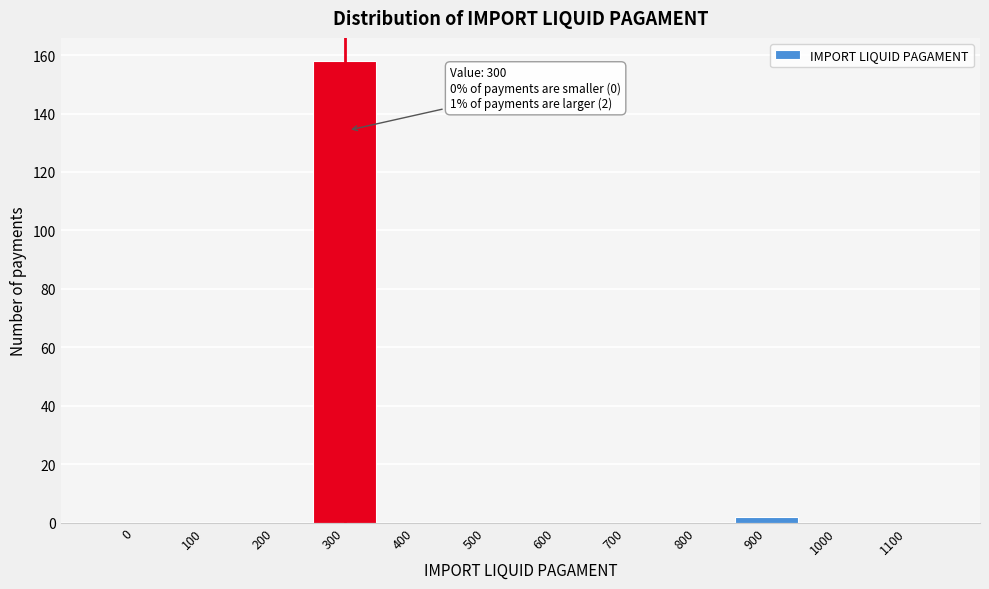

Reading left to right, what are all the values shown in this chart?

0=0	100=0	200=0	300=158	400=0	500=0	600=0	700=0	800=0	900=2	1000=0	1100=0